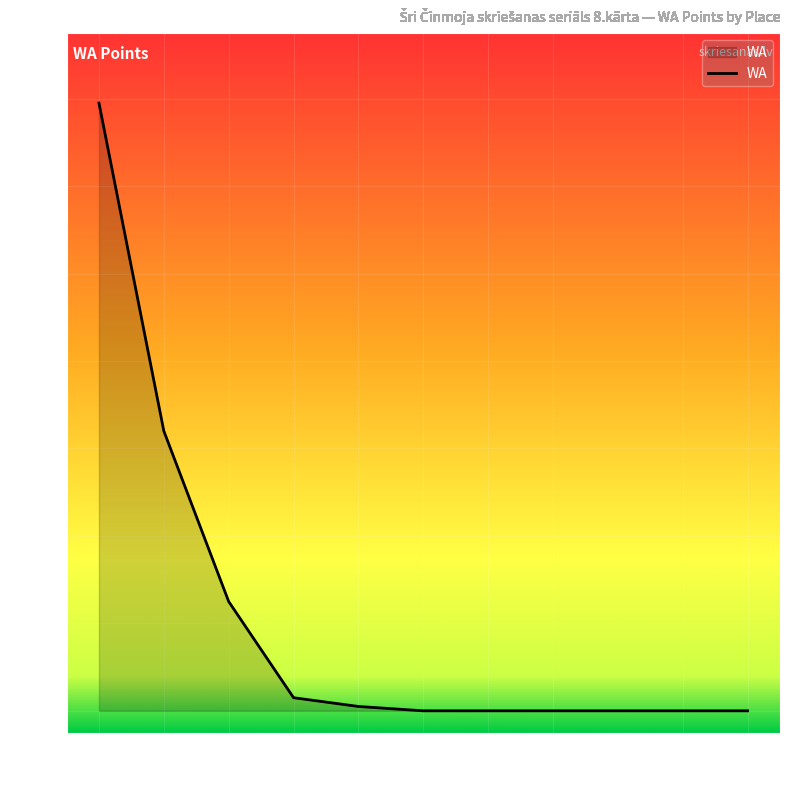

How many distinct data groups are displayed?

1